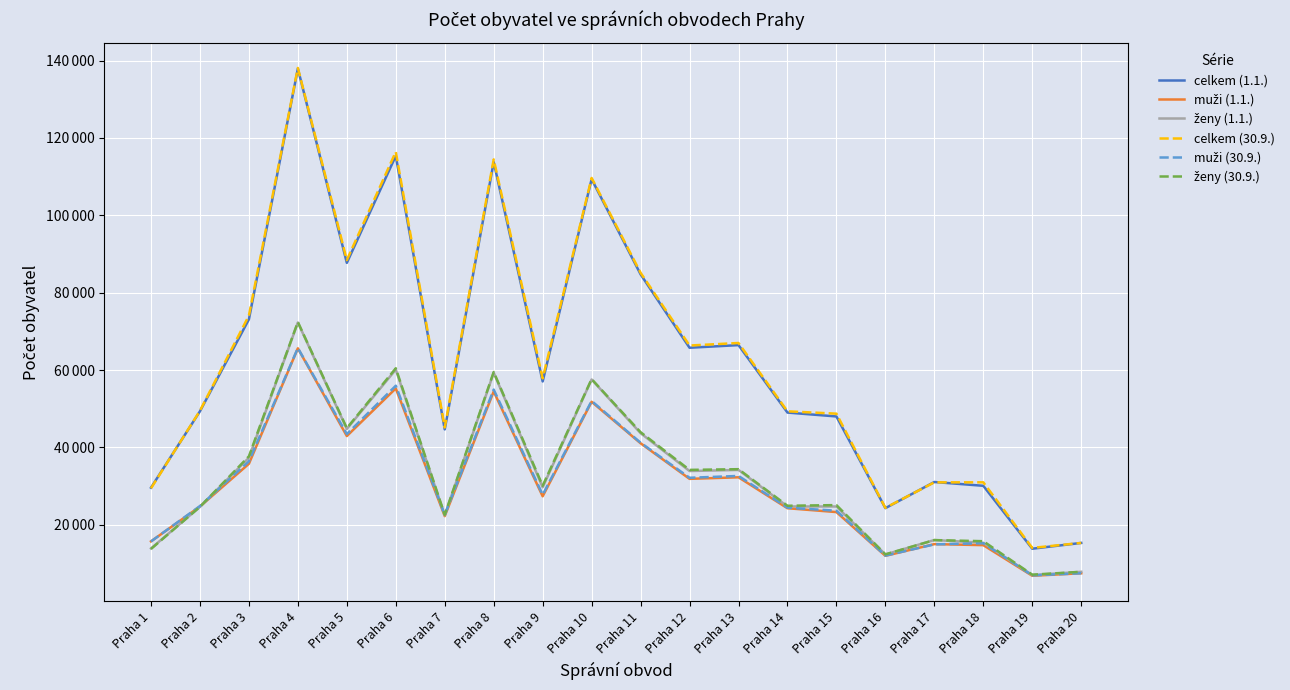

List the series in order of their peak value, lowest first.

muži (1.1.), muži (30.9.), ženy (1.1.), ženy (30.9.), celkem (1.1.), celkem (30.9.)